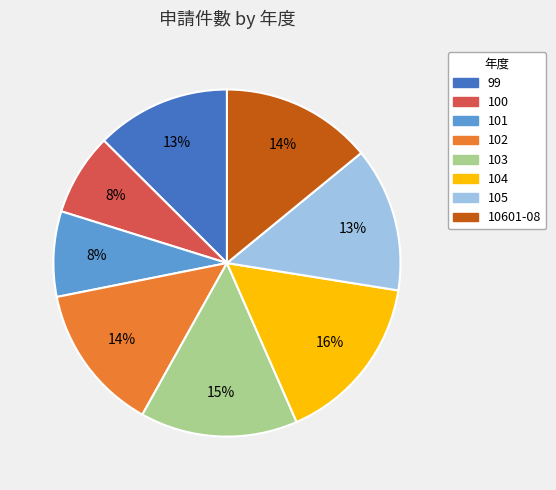

Which category has the biggest portion of the pie?

104